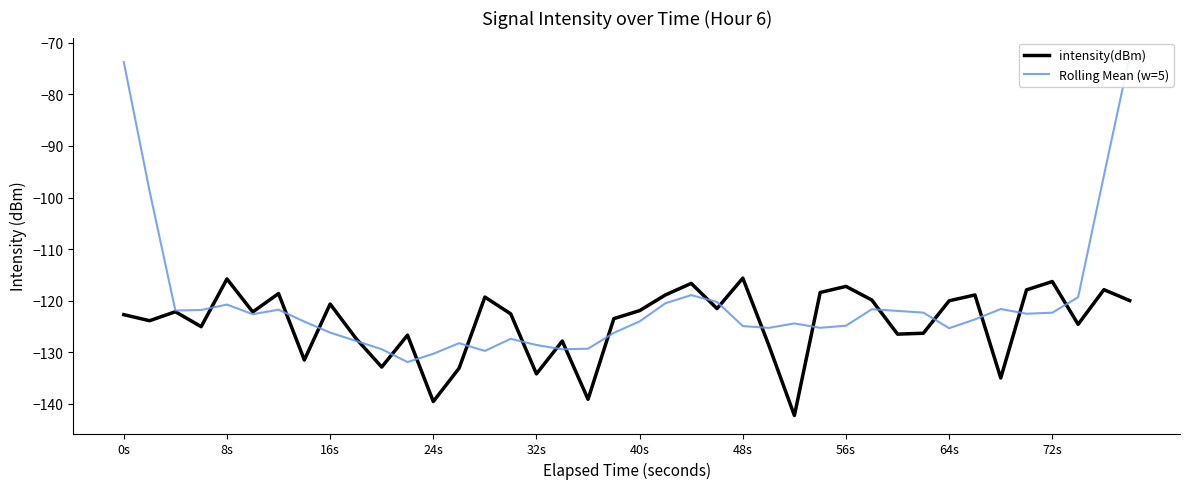

In intensity(dBm), how many points are higher than both neighbors (excluding endpoints)?

13